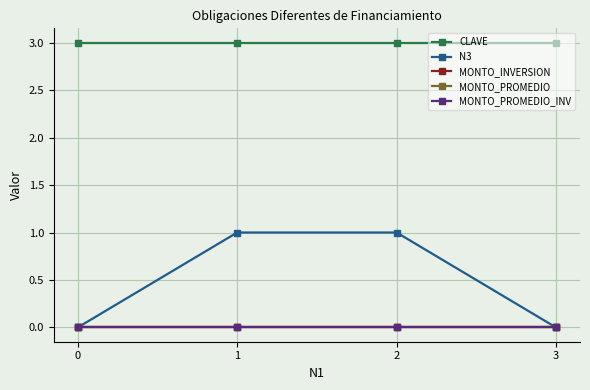

Does the chart have visible grid lines?

Yes